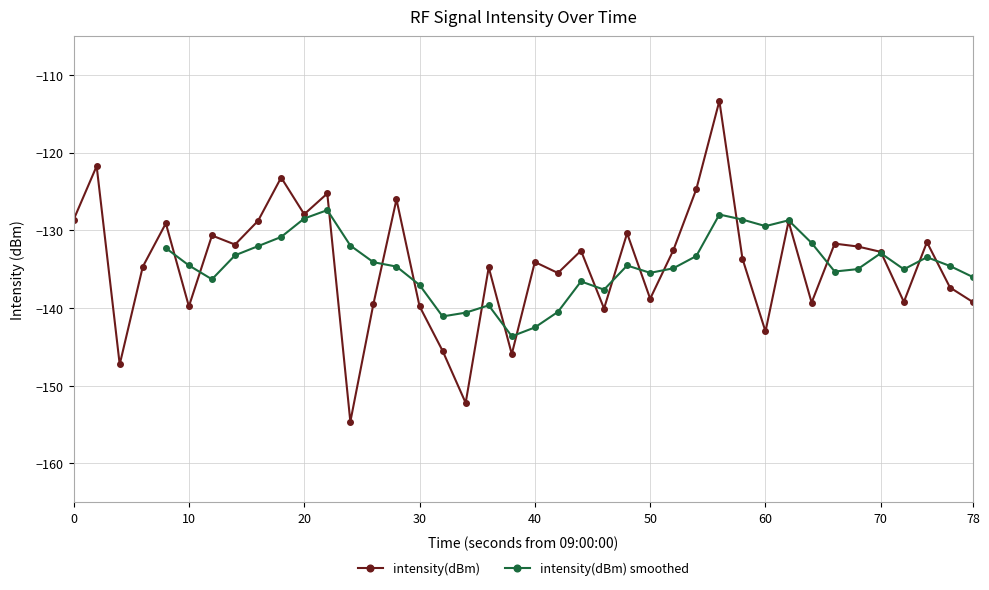

How many interior local valleys does the intensity(dBm) series have?

13